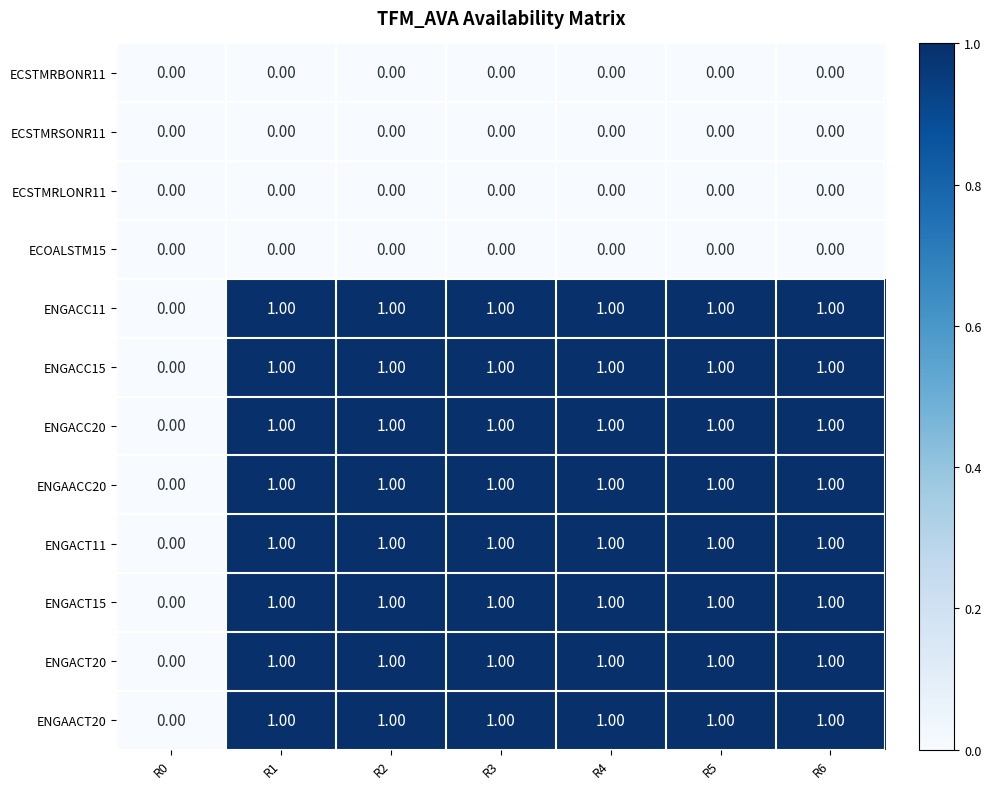

What is the total value across all series at R1?

8